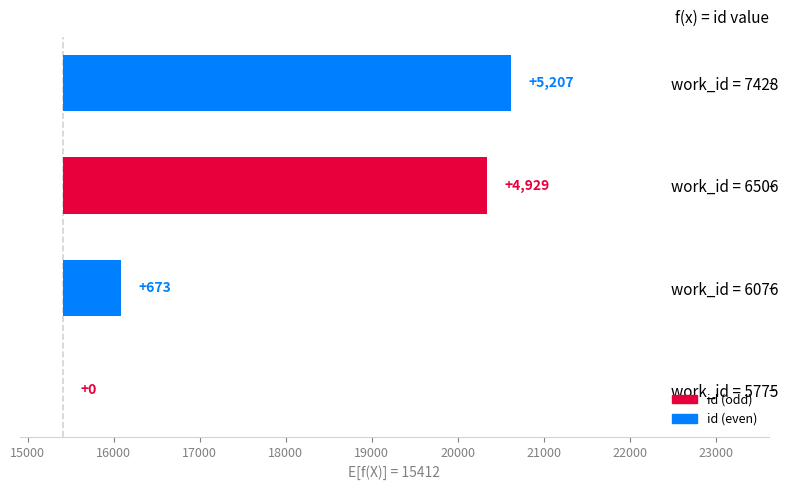

Reading left to right, transcribe all the data shown in this chart.

0	673	4929	5207